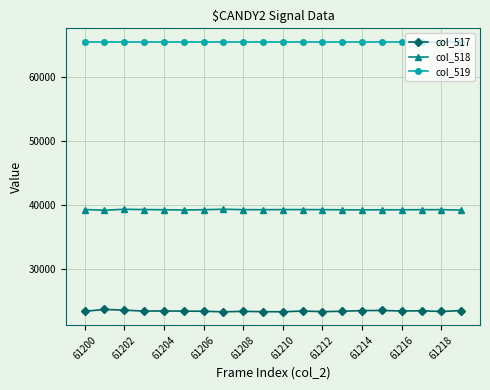

What is the smallest value displayed?

23260